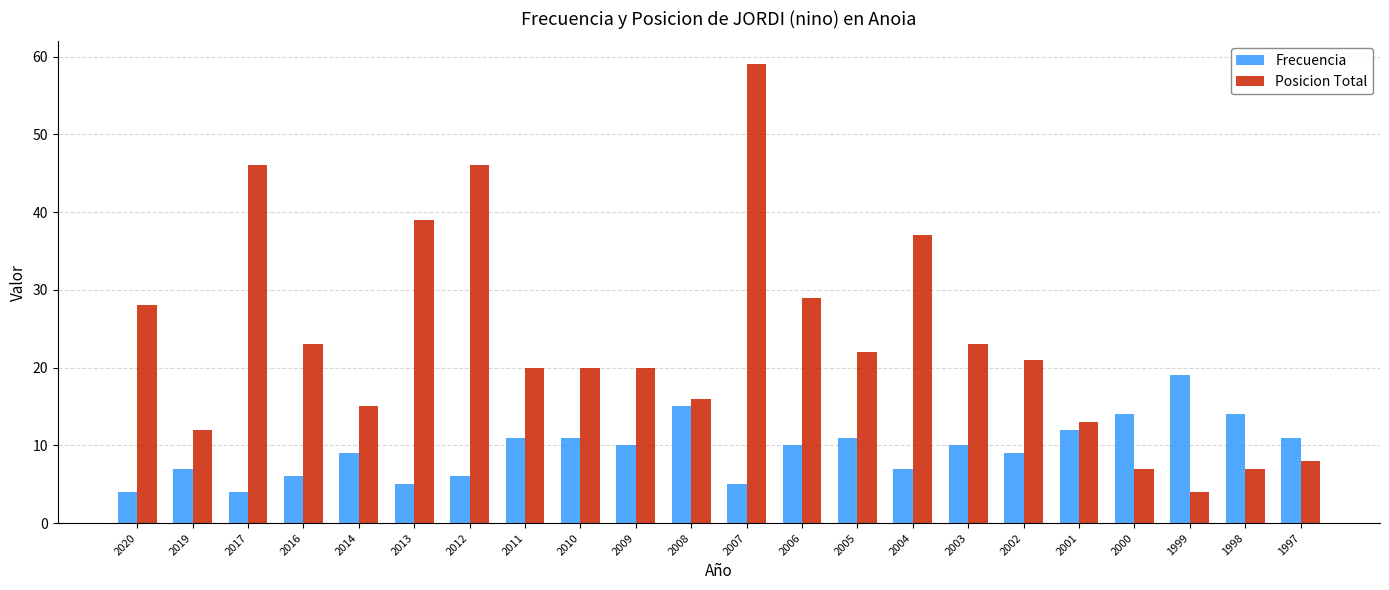

Reading right to left, extract all data points from this chart.

Frecuencia: 11	14	19	14	12	9	10	7	11	10	5	15	10	11	11	6	5	9	6	4	7	4
Posicion Total: 8	7	4	7	13	21	23	37	22	29	59	16	20	20	20	46	39	15	23	46	12	28